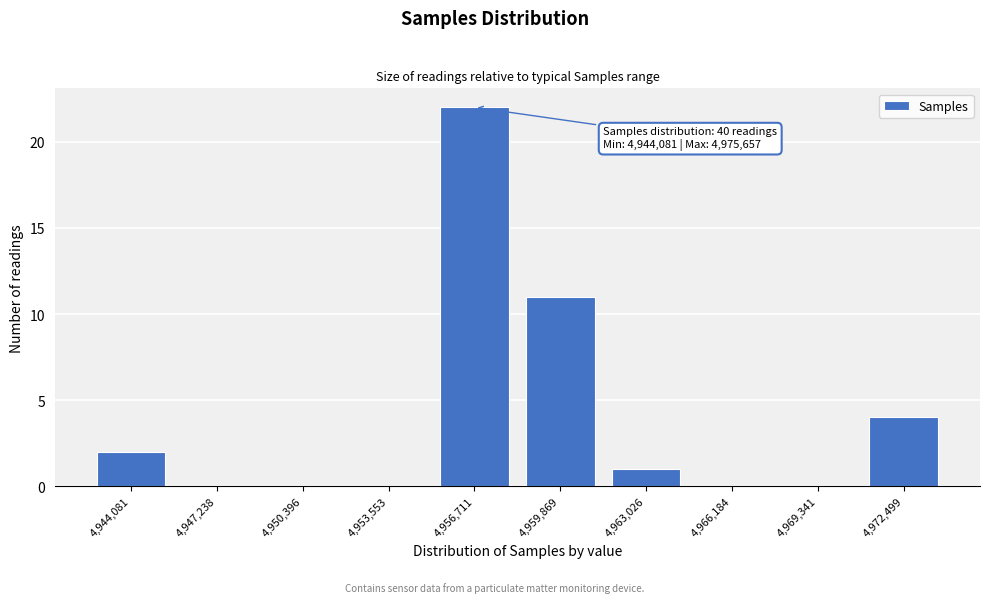

Reading left to right, list all the values displayed in this chart.

4,944,081=2	4,947,238=0	4,950,396=0	4,953,553=0	4,956,711=22	4,959,869=11	4,963,026=1	4,966,184=0	4,969,341=0	4,972,499=4